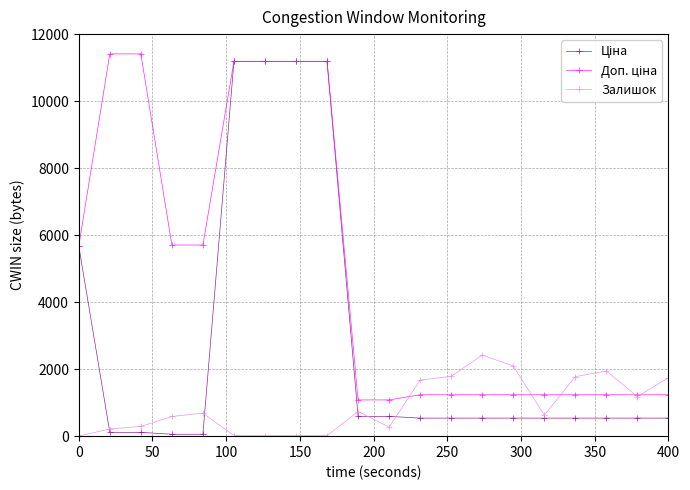

At how many categories does at least one series exceed 9886?

6